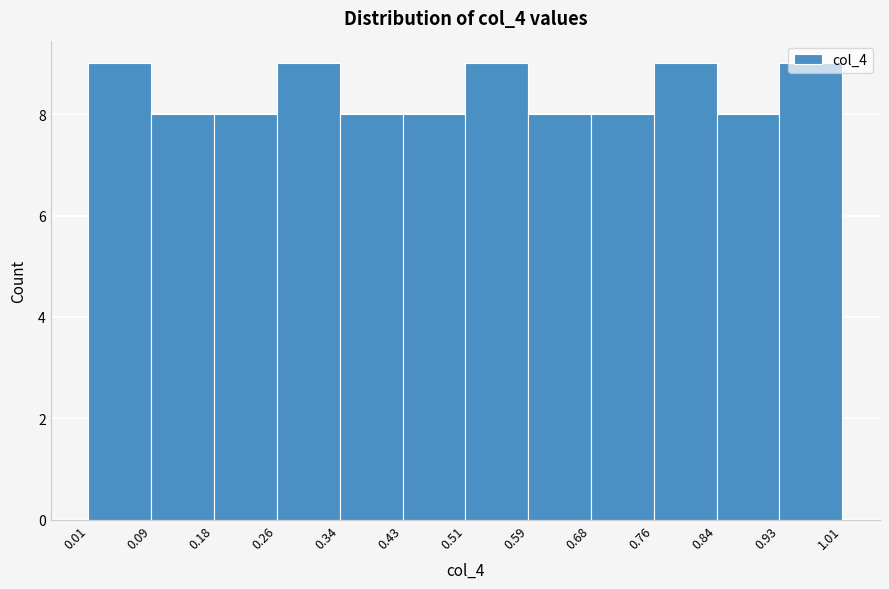

What is the height of the bar covering 0.76 to 0.84 on the x-axis? The values are not printed on the chart, so give them approximately, as read against the axis.

9